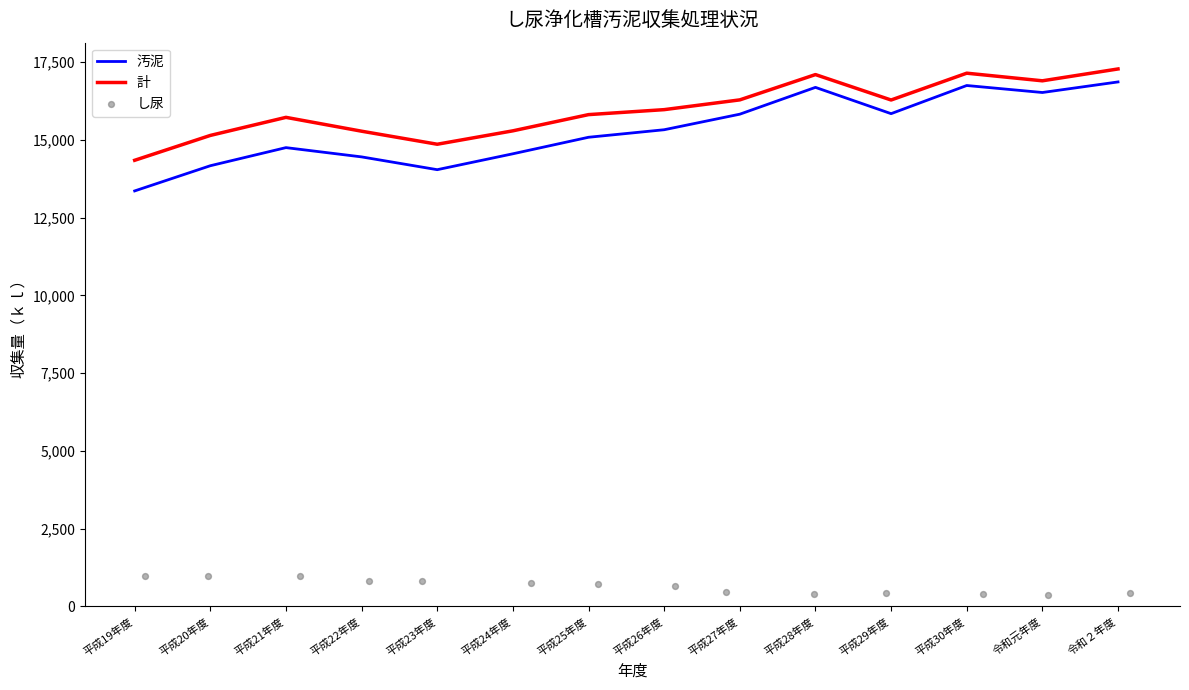

What are all the series names shown in the legend?

汚泥, 計, し尿